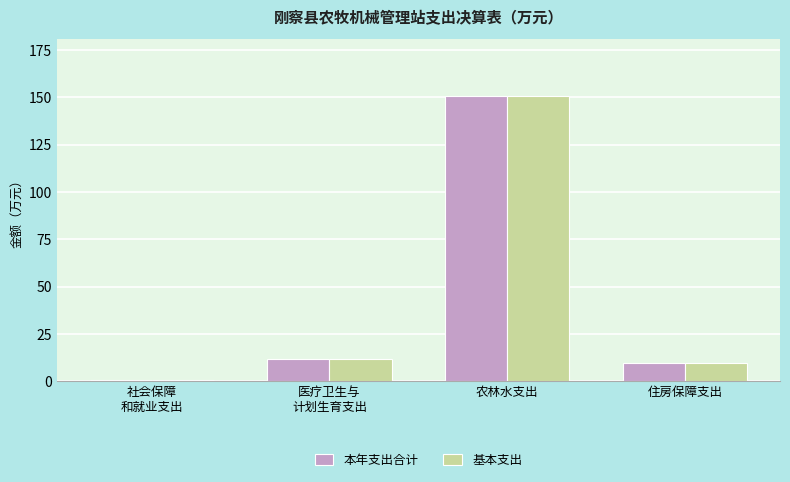

What is the average value of the 本年支出合计 series?

43.1